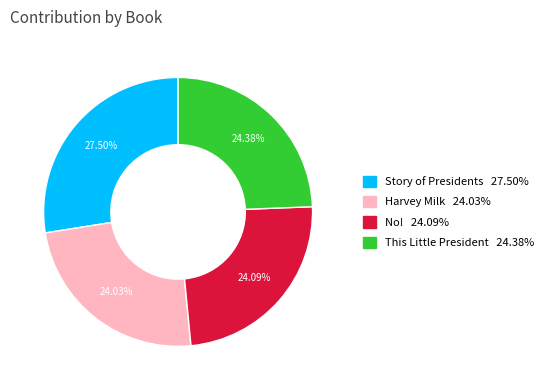

To the nearest percent, what is the average slice percentage?

25%